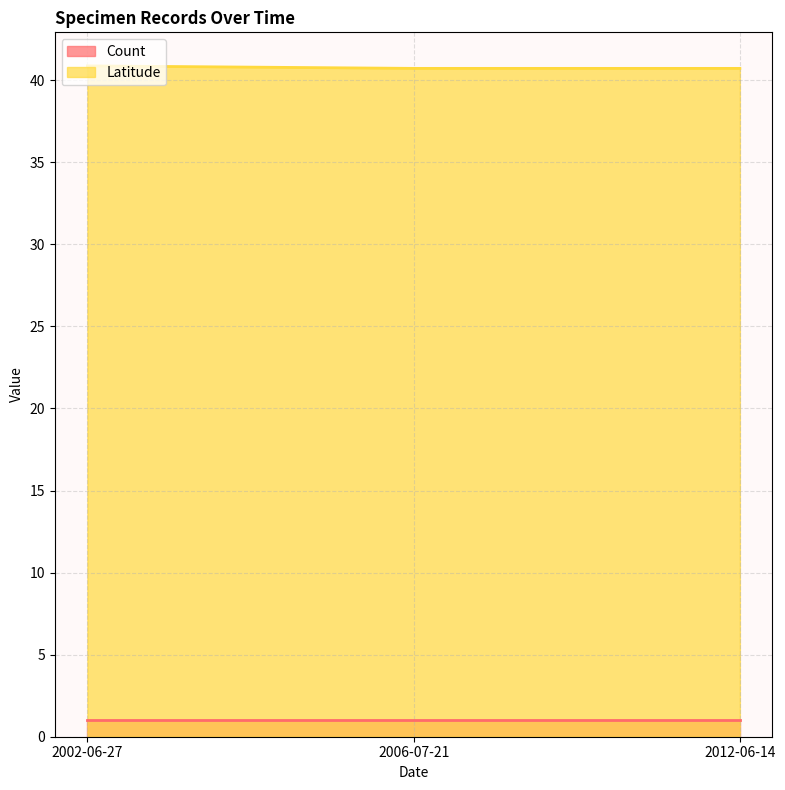

Does the chart display data point markers on the line(s)?

No